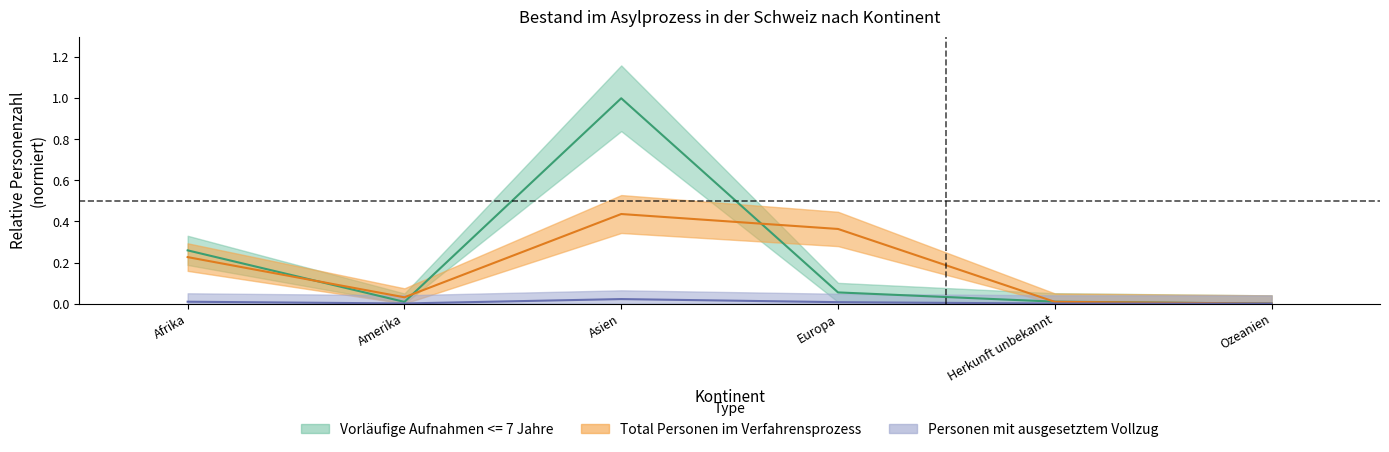

At Amerika, list the series in order from largest to smallest.

Total Personen im Verfahrensprozess, Vorläufige Aufnahmen <= 7 Jahre, Personen mit ausgesetztem Vollzug